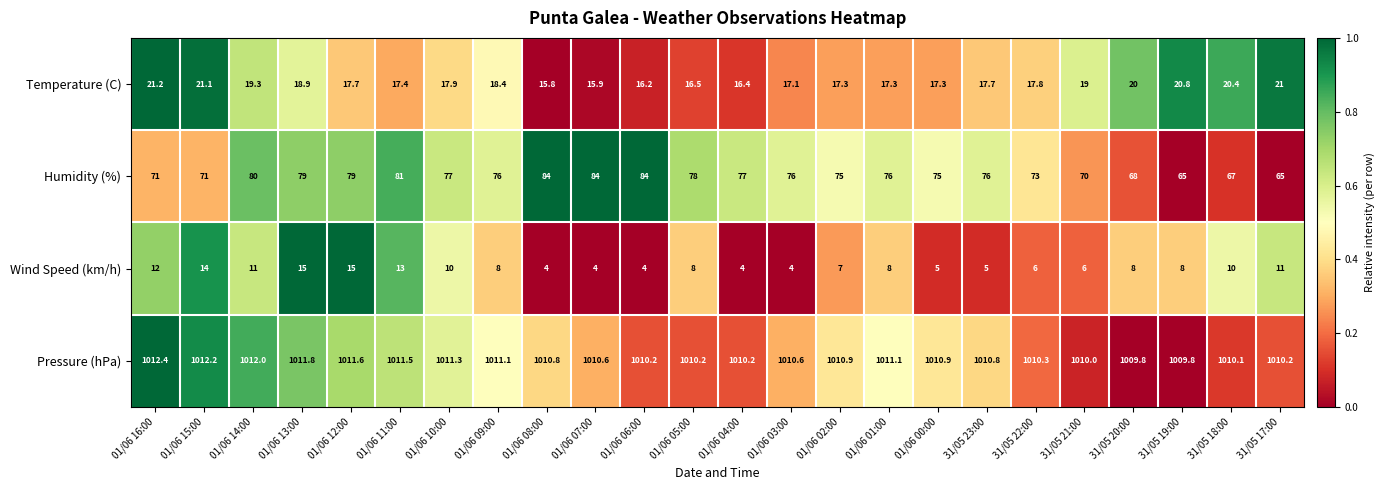

Which series changed the most between 01/06 04:00 and 01/06 01:00?

Wind Speed (km/h)